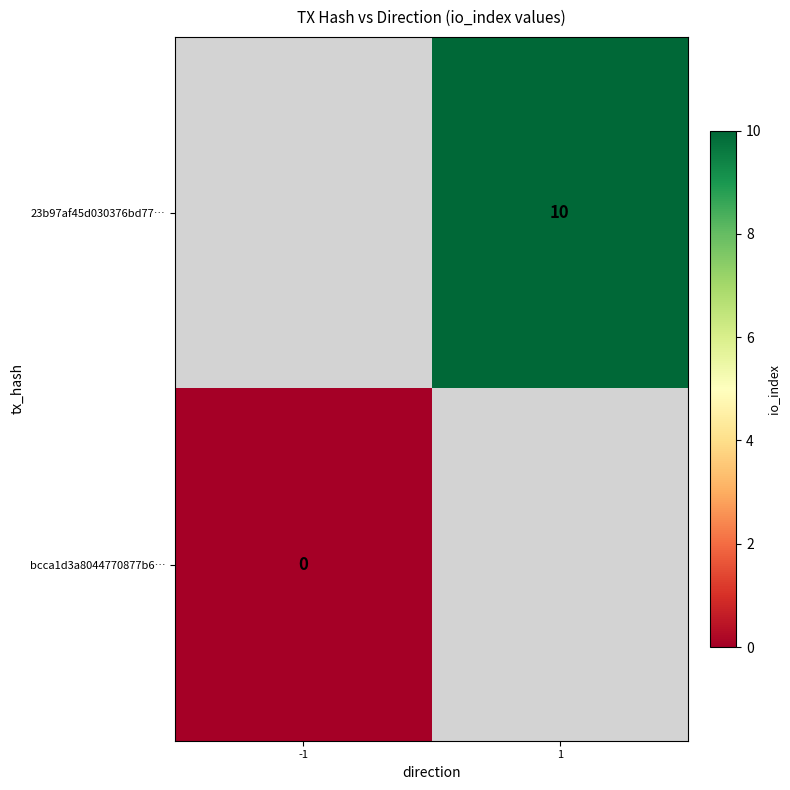

The 23b97af45d030376bd77… series shows 10 at 1. True or false?

True